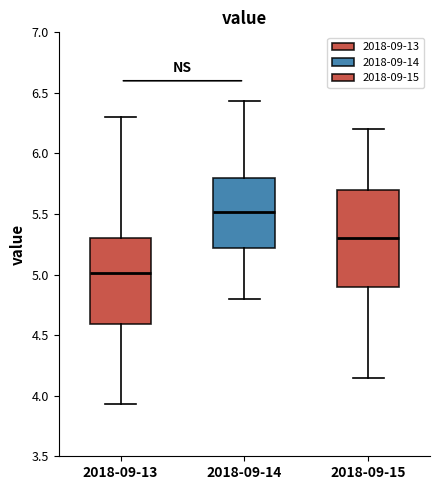

Which box has the highest median line?

2018-09-14